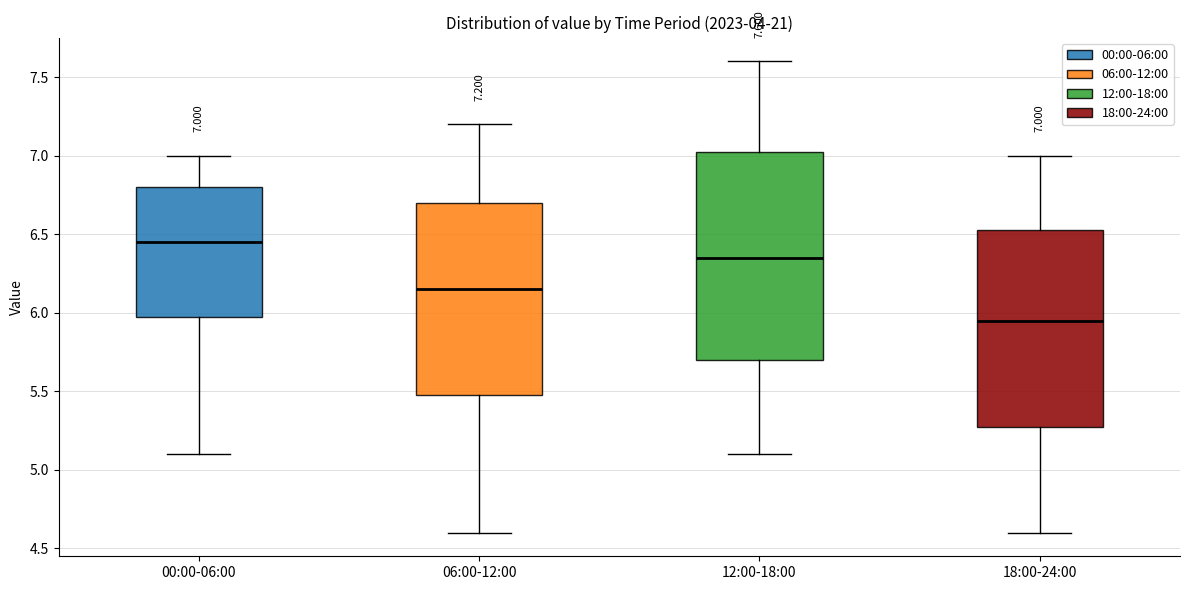

Which box's median line is the highest?

00:00-06:00